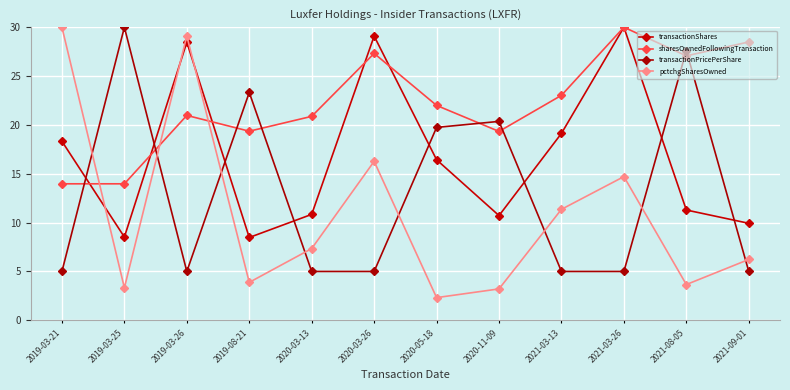

How many lines are shown in the chart?

4